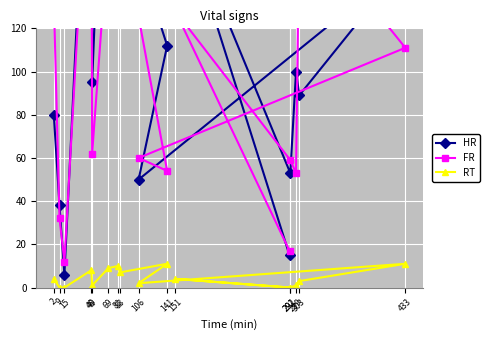

Which series has the largest range (max minus min)?

FR